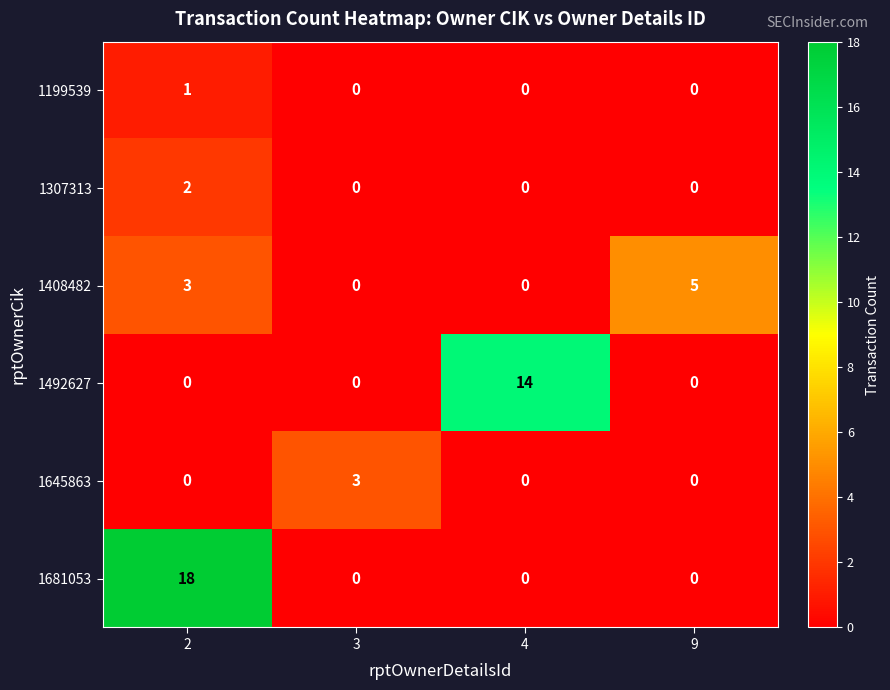

What is the total value across all series at 9?

5